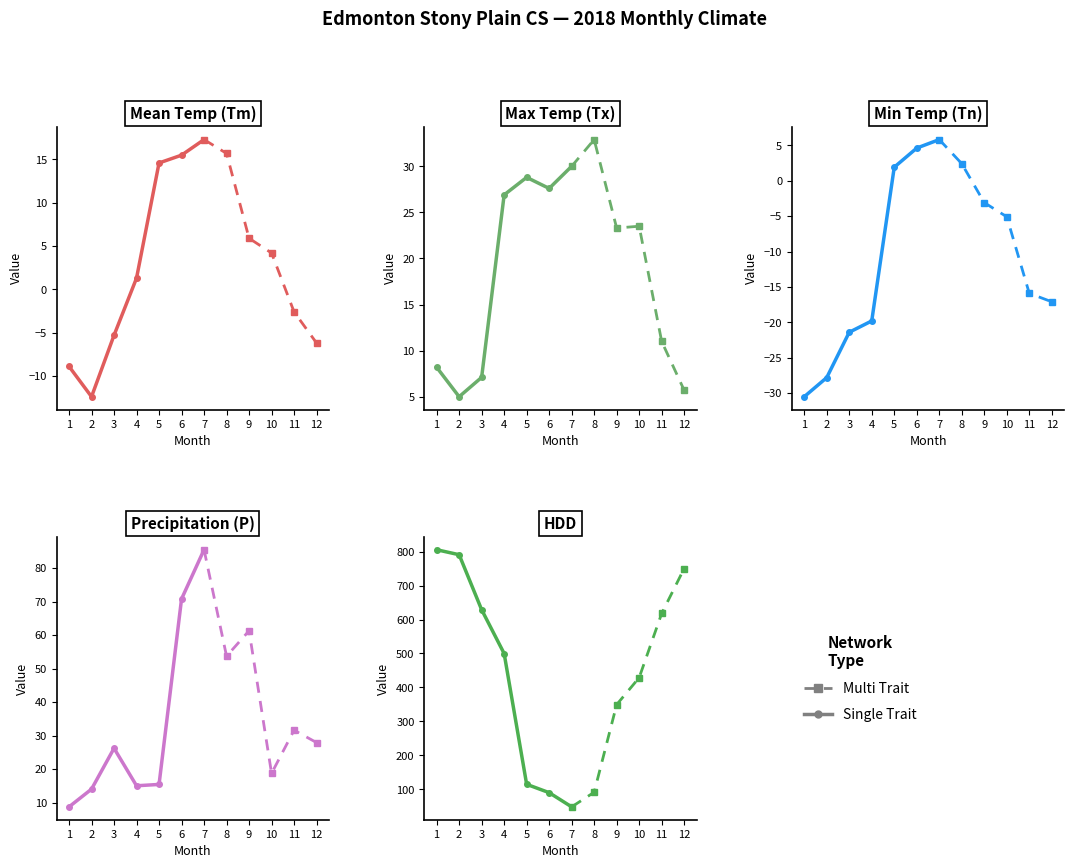

Which series changed the most between 4 and 10?

HDD